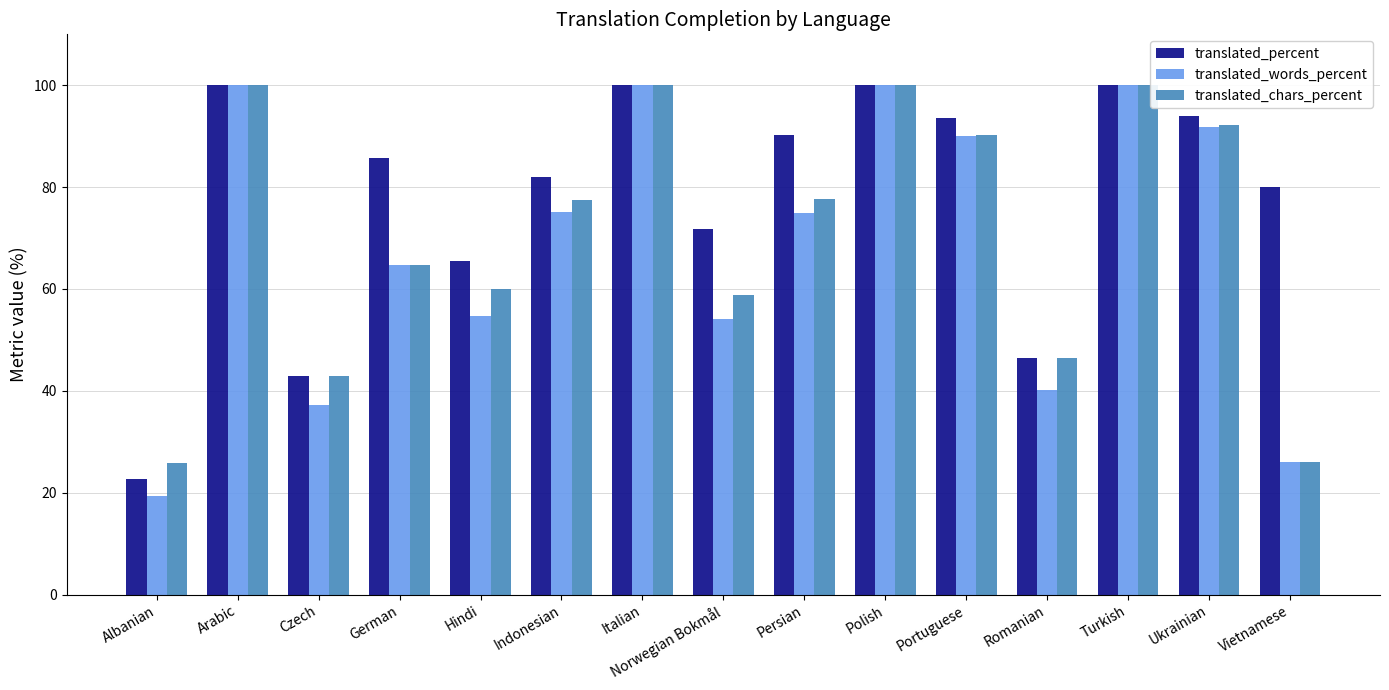

What is the average value of the translated_words_percent series?

68.6